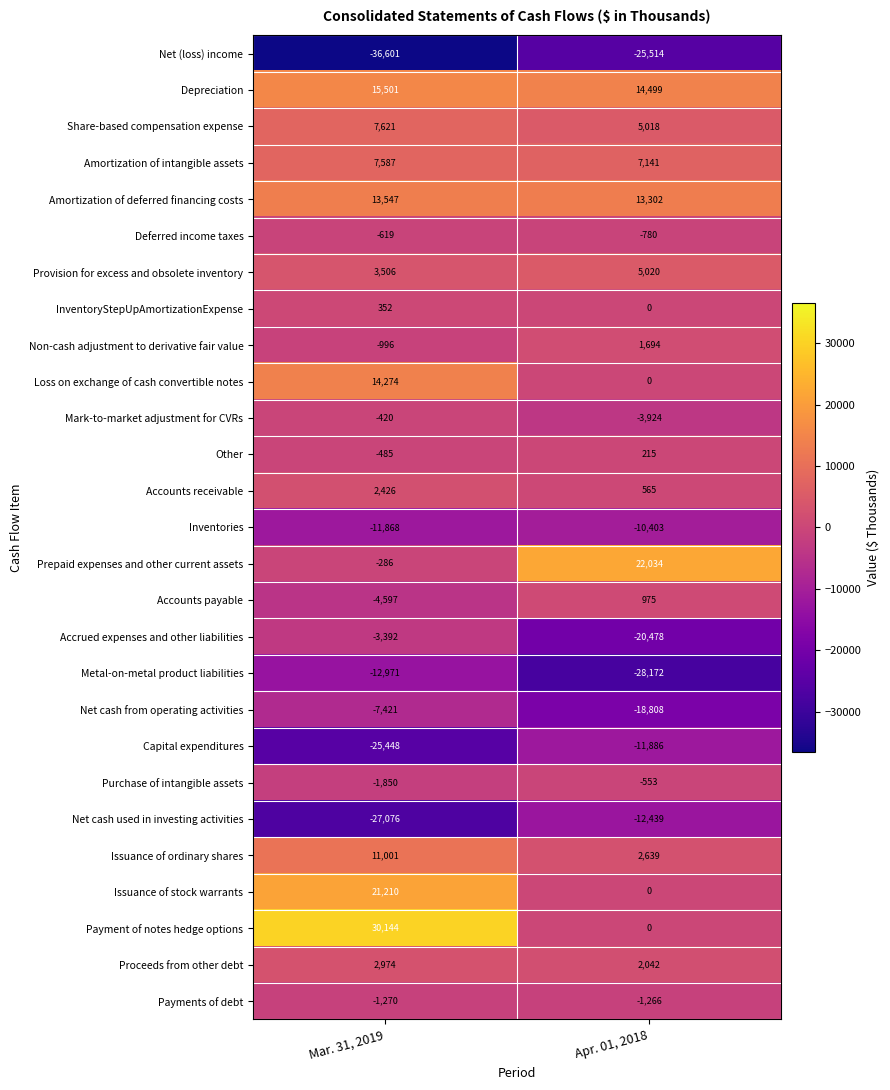

At which category is the sum across all series the highest?

Mar. 31, 2019